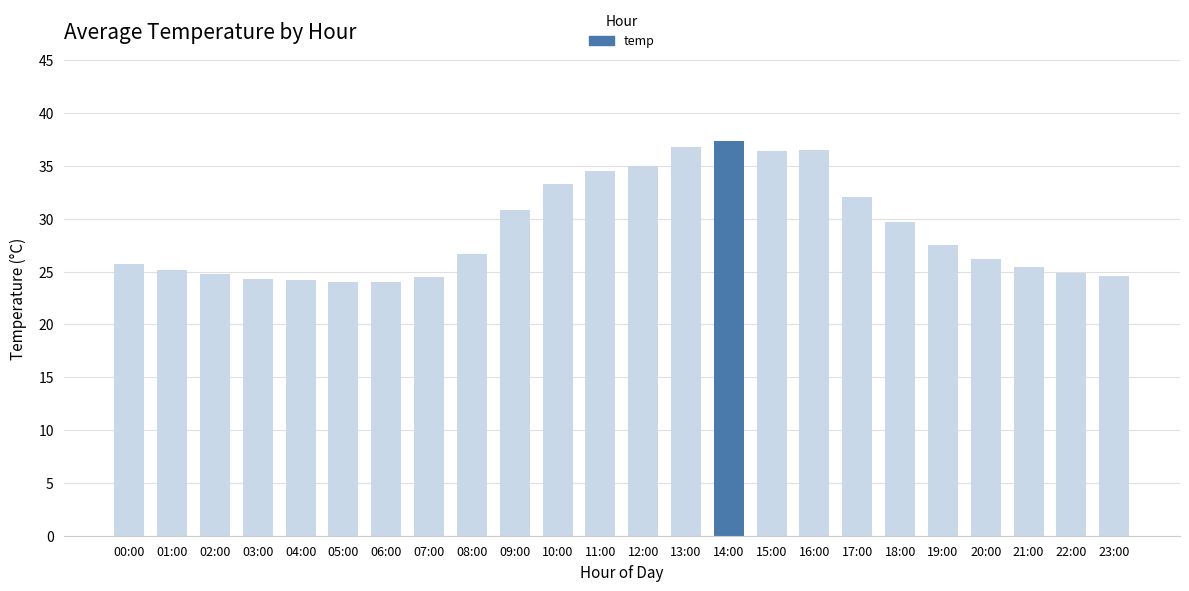

What position from the left is 18:00?

19